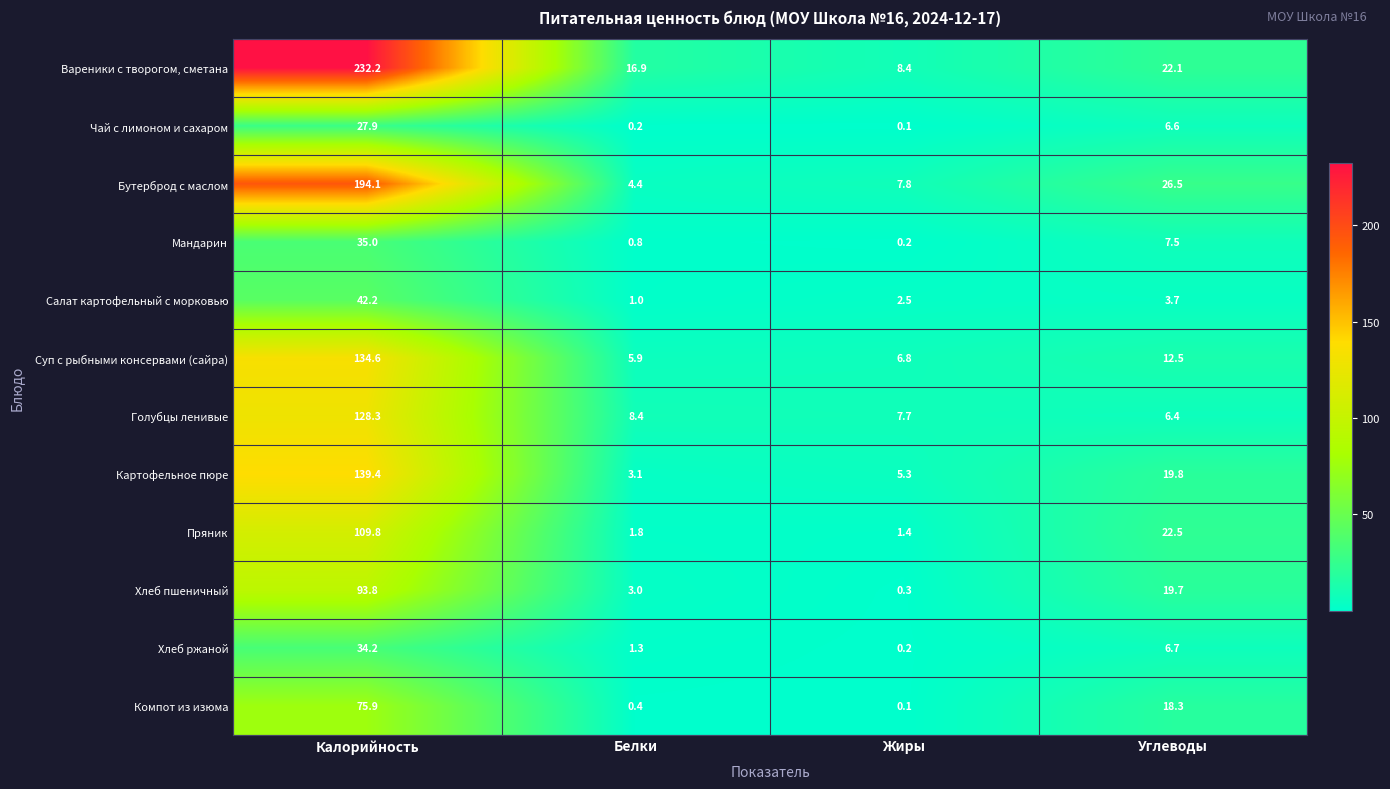

What is the greatest value displayed?

232.2